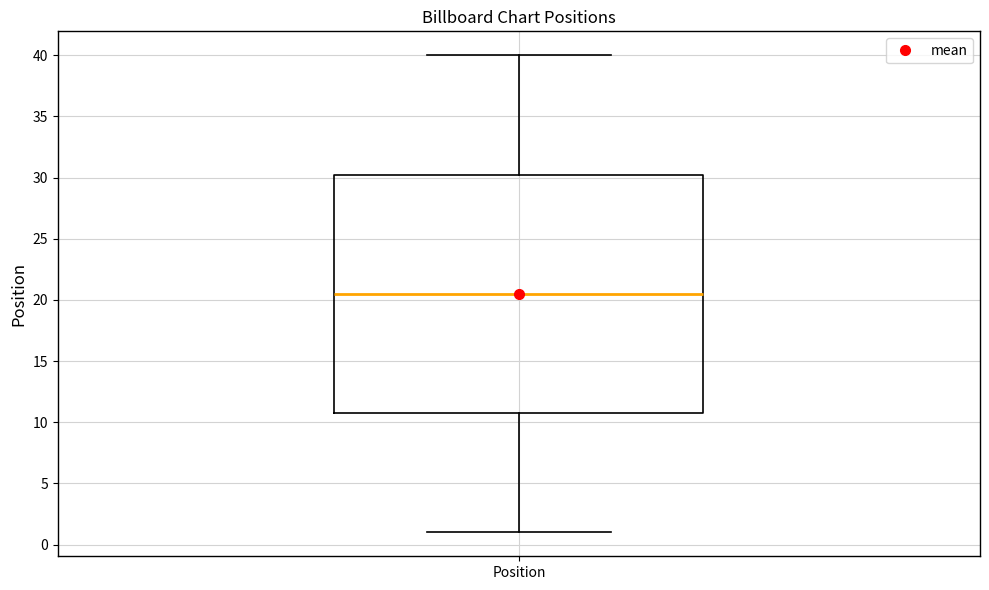

Where does the median line of the box for Position sit on the y-axis? The values are not printed on the chart, so give them approximately, as read against the axis.

20.5